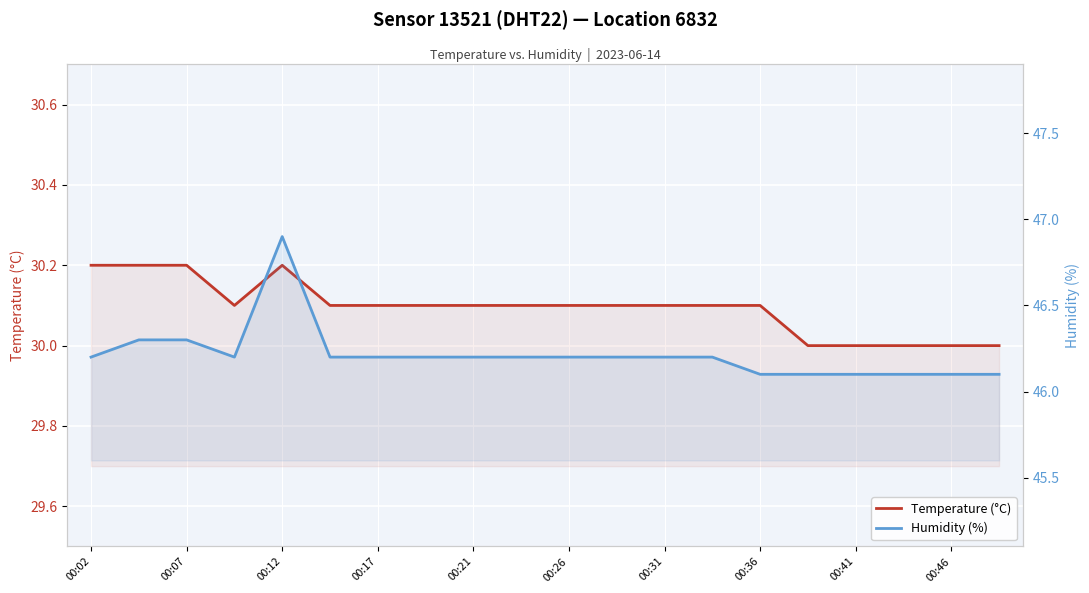

Count the number of categories in the chart.

20